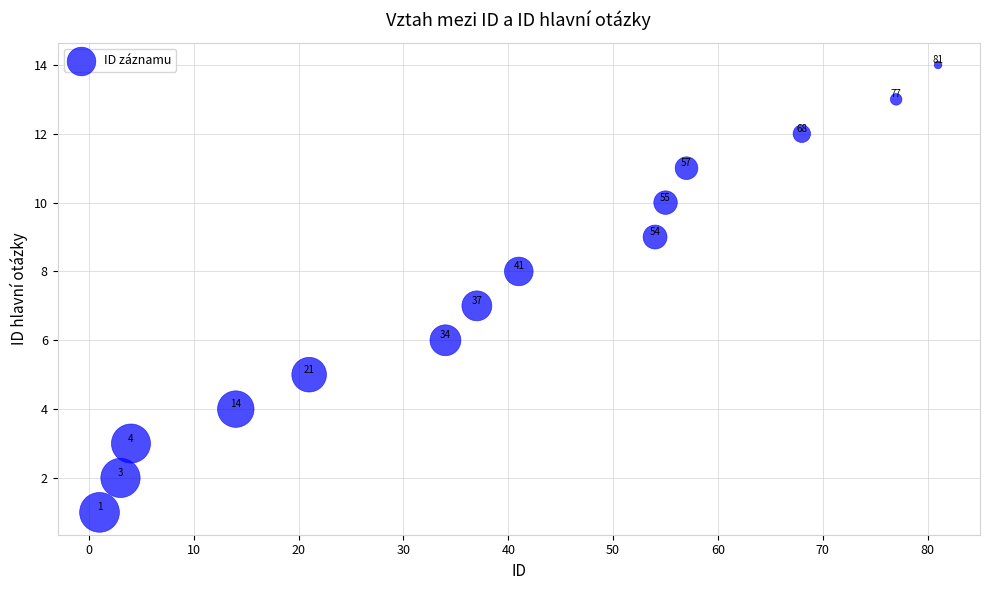

What Y value in the scatter plot is closest to 7?

7